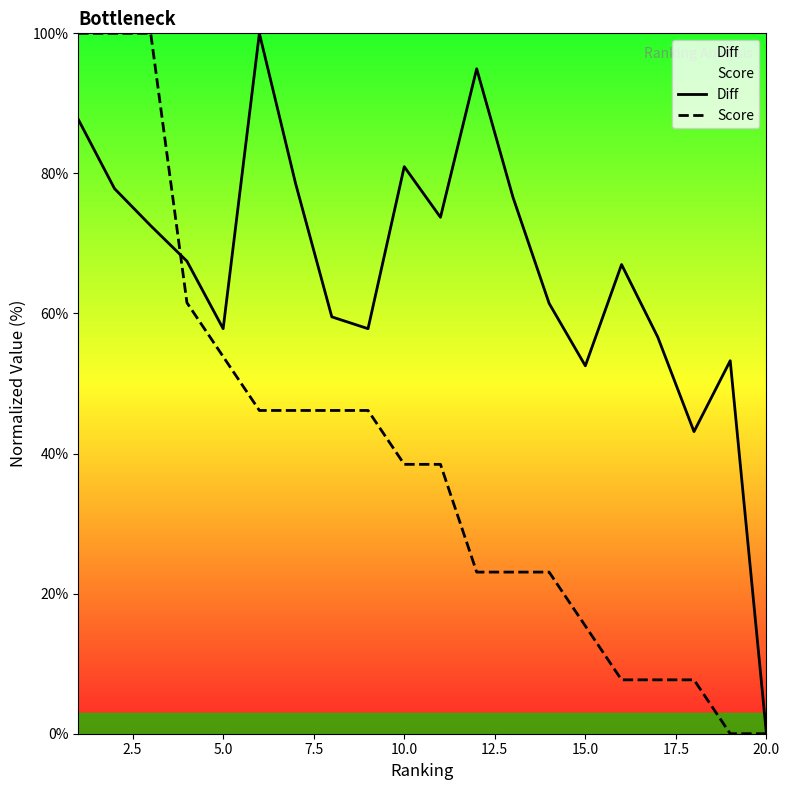

List the series in order of their overall mean, lowest first.

Score, Diff